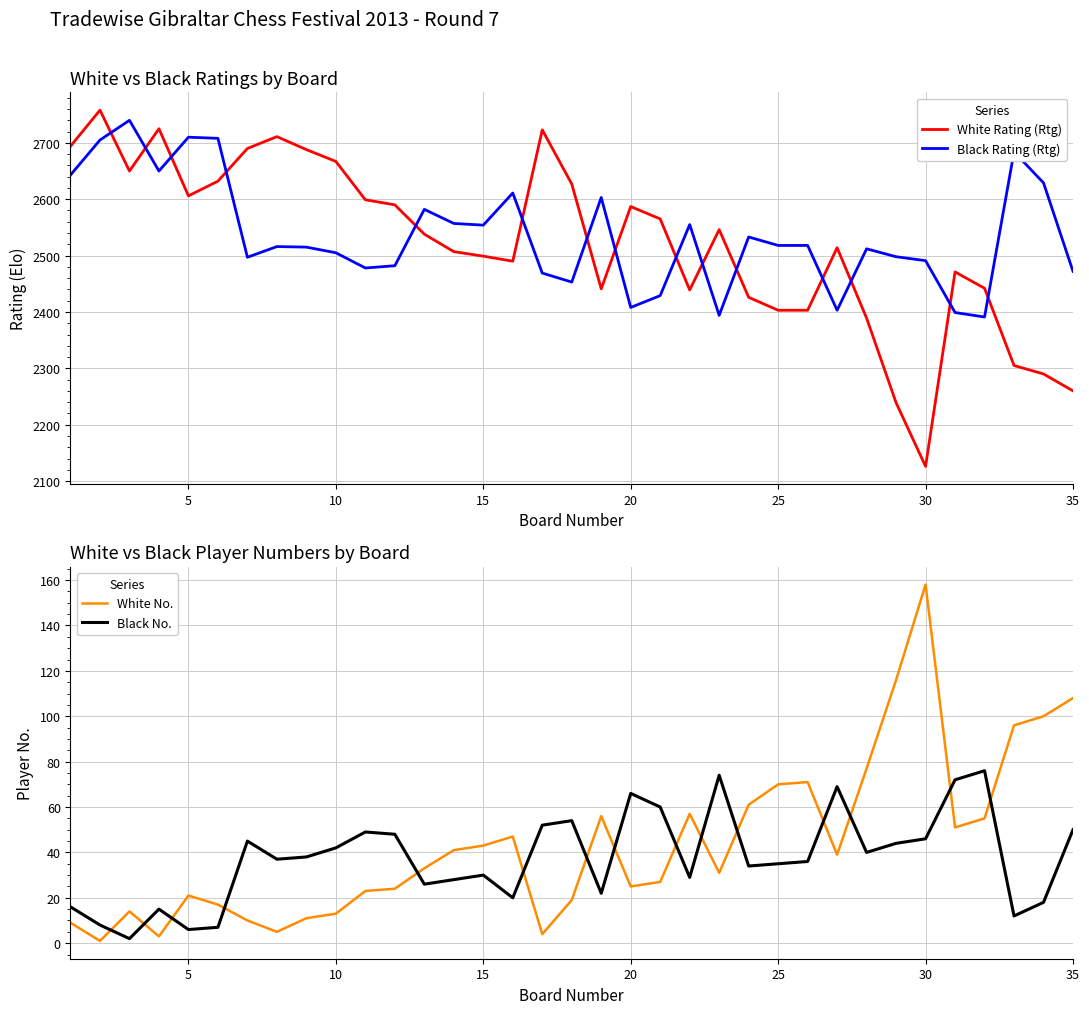

How many data points in White Rating (Rtg) are less than 2538?

17